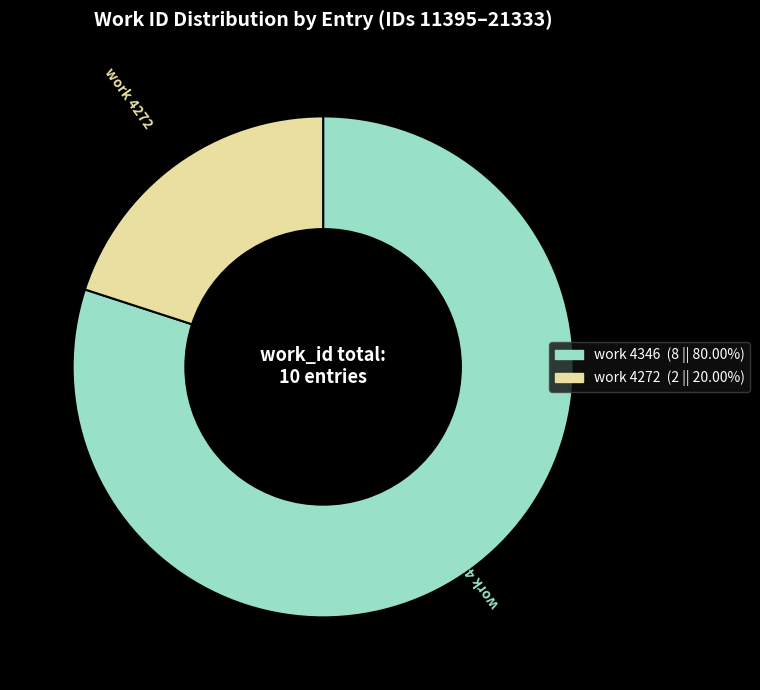

Does any single category account for the majority?

Yes